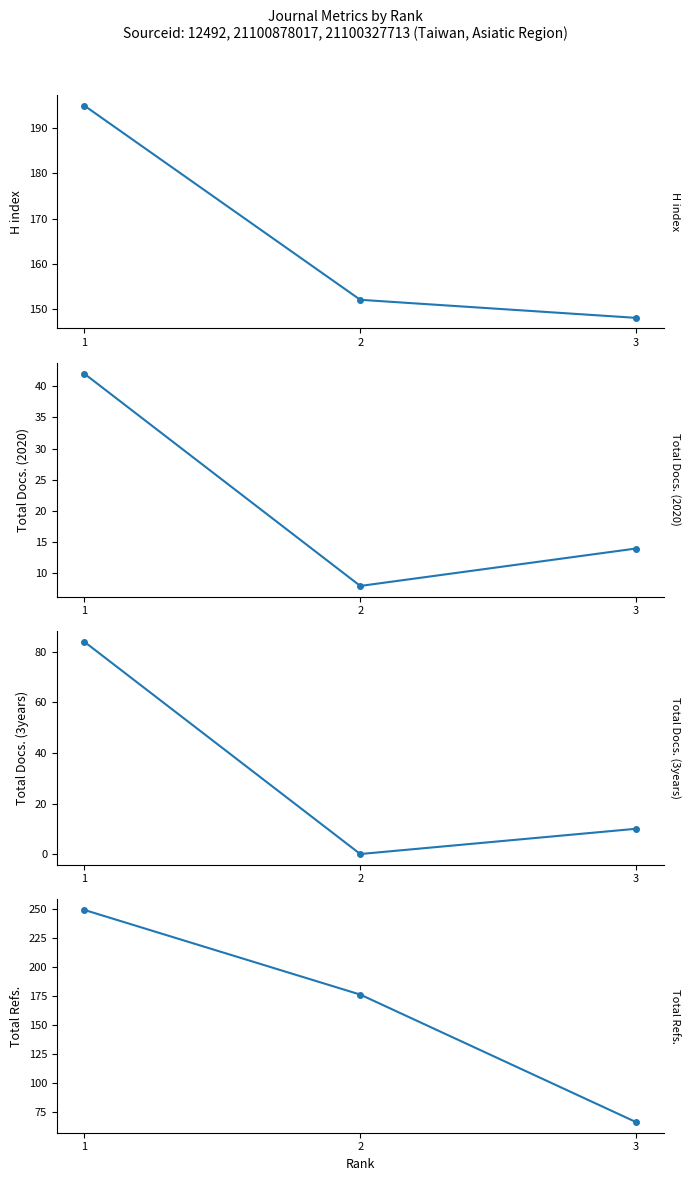

What is the maximum value for Total Docs. (3years)?

84